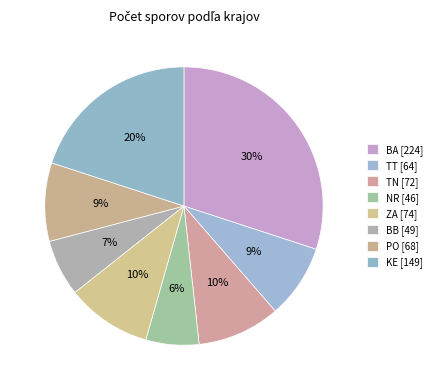

To the nearest percent, what percentage of the pie is PO?

9%